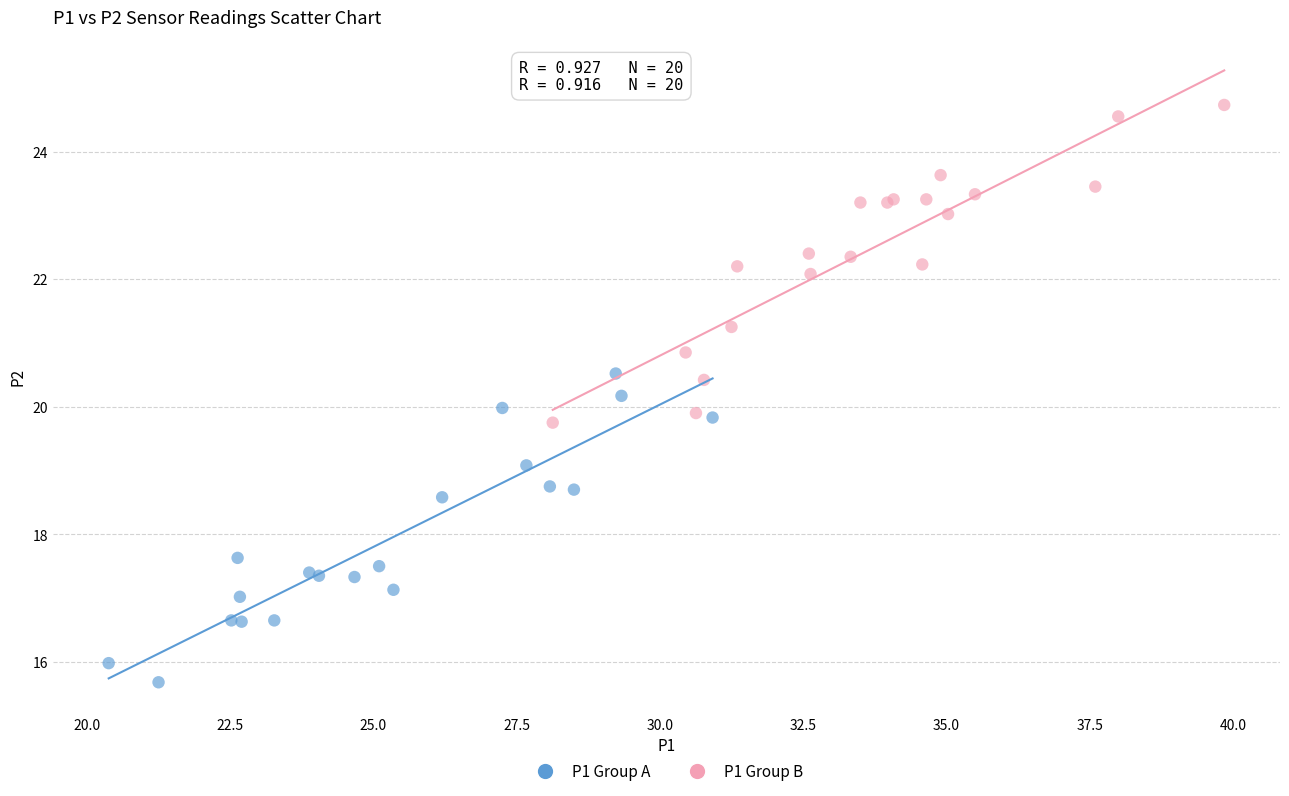

Which series contains the highest Y value?

P1 Group B